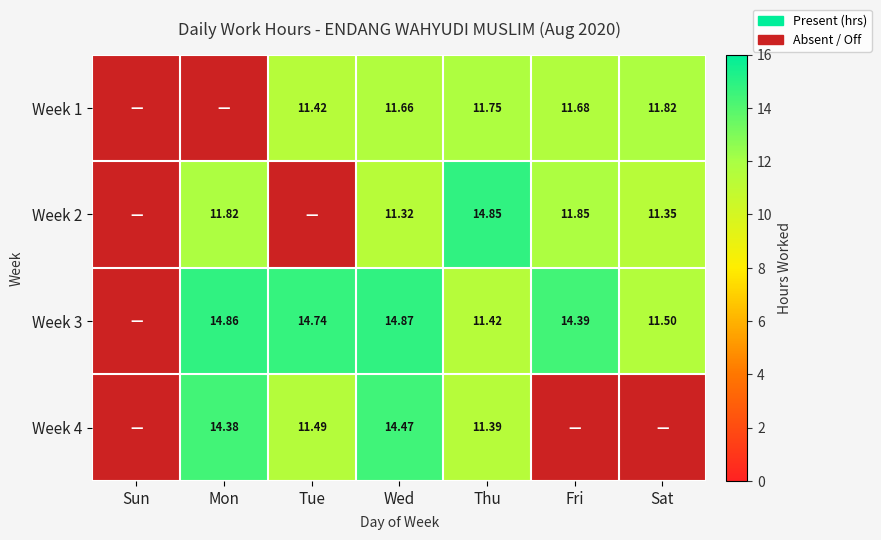

What is the total value across all series at Sat?

34.7